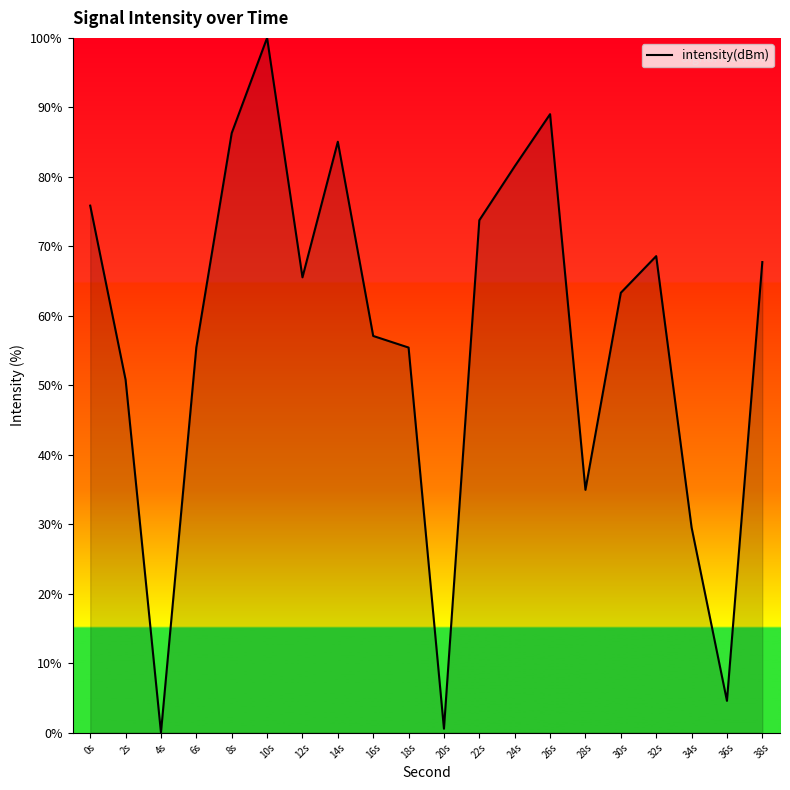

True or false: there are more than 2 points higher than both neighbors.

True